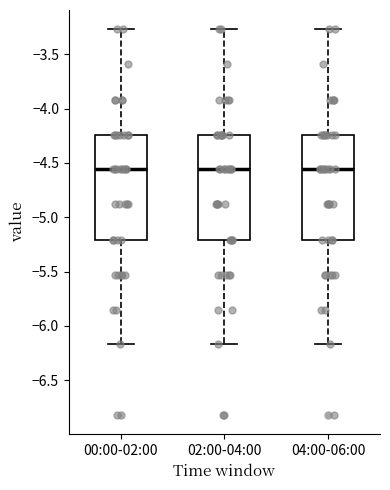

Reading left to right, transcribe this box plot: for each box, give where its median line is, the range the box spans, and where its two whiskers end, as read against the y-axis. The values are not printed on the chart, so give them approximately, as read against the axis.

00:00-02:00: median -4.55, box -5.20 to -4.25, whiskers -6.15 to -3.25
02:00-04:00: median -4.55, box -5.20 to -4.25, whiskers -6.15 to -3.25
04:00-06:00: median -4.55, box -5.20 to -4.25, whiskers -6.15 to -3.25